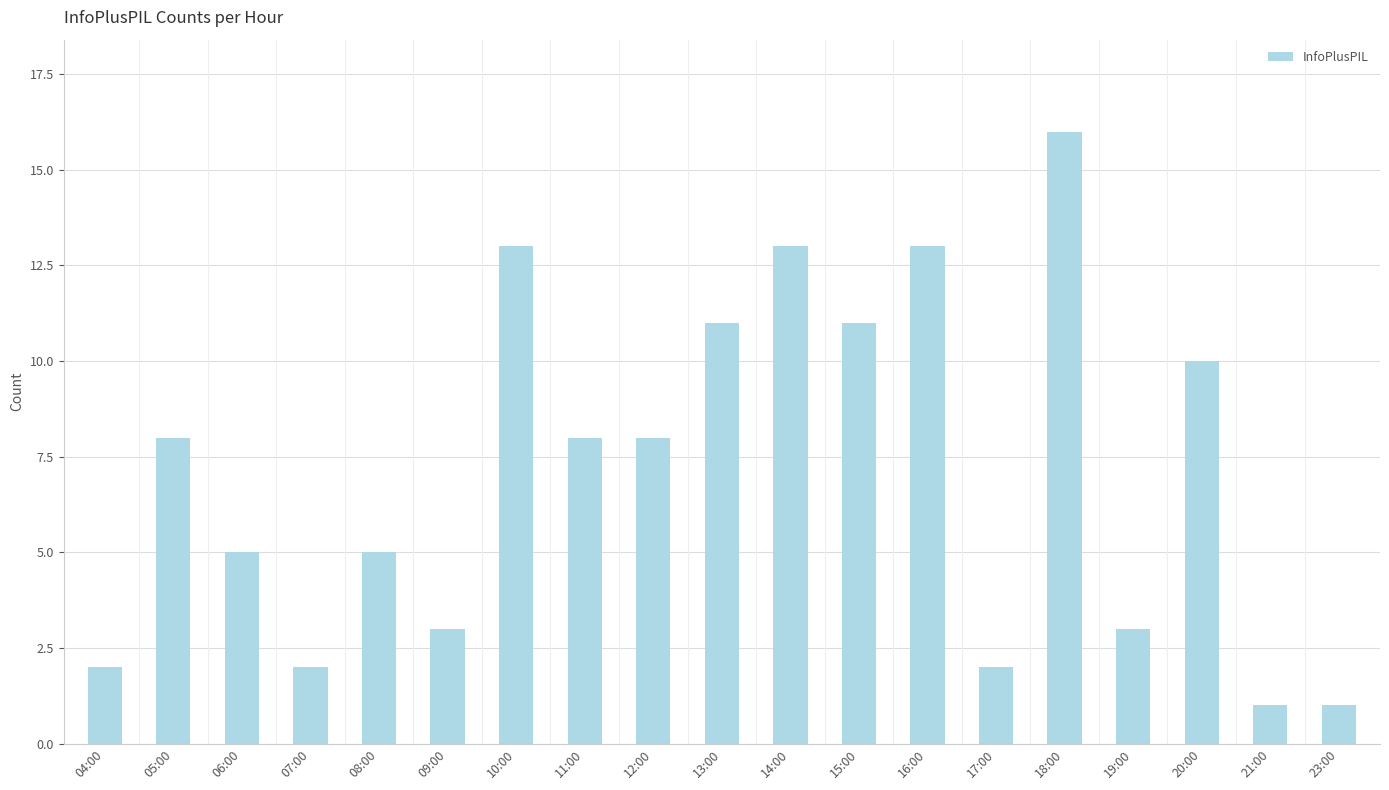

What is the minimum value shown in the chart?

1